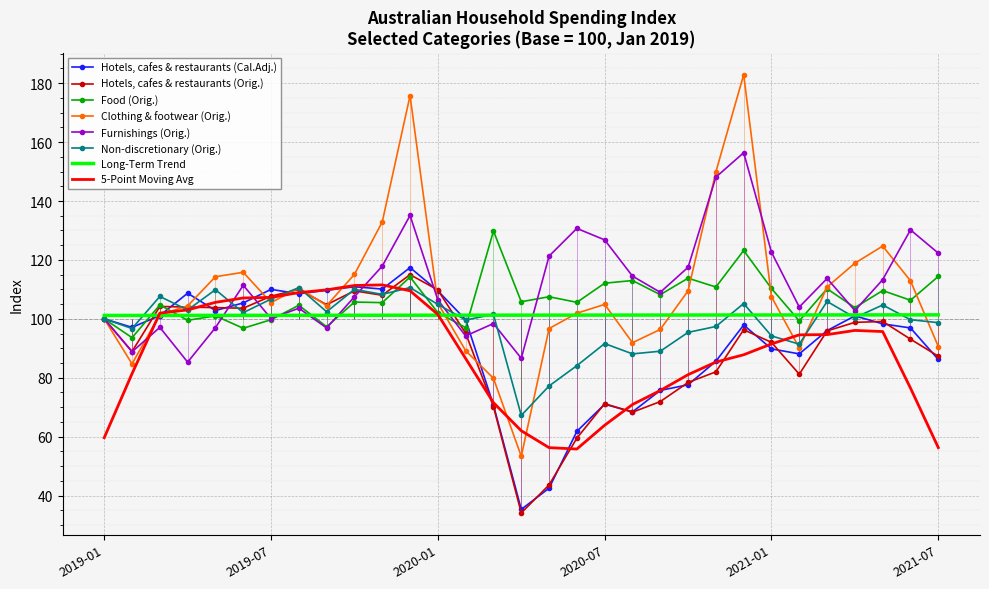

What is the total value across all series at 2019-11?

682.7